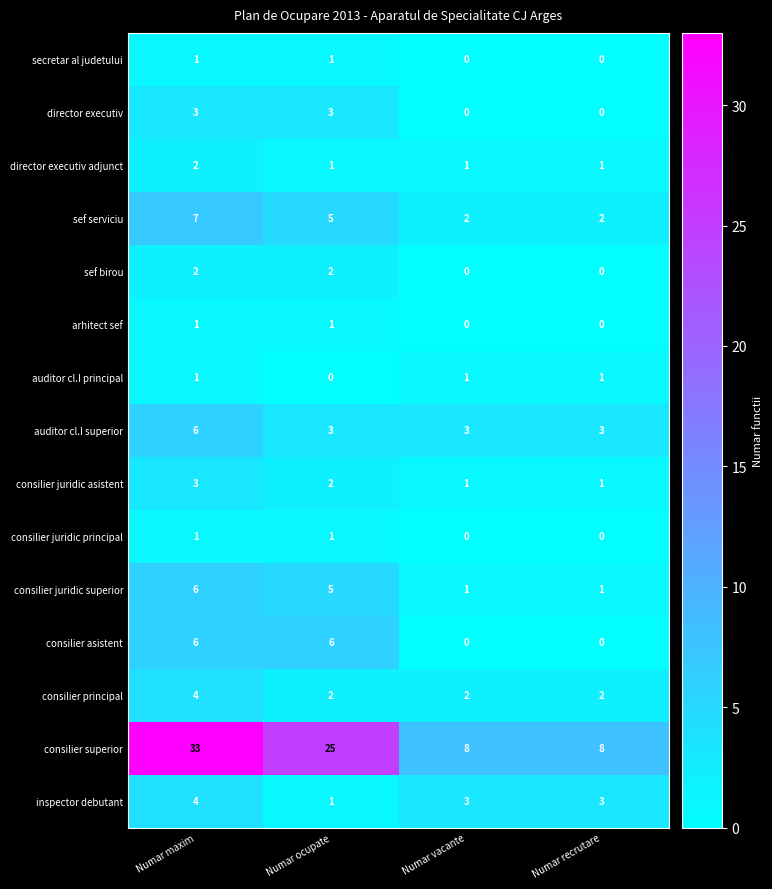

Between Numar ocupate and Numar recrutare, which series saw the biggest shift?

consilier superior